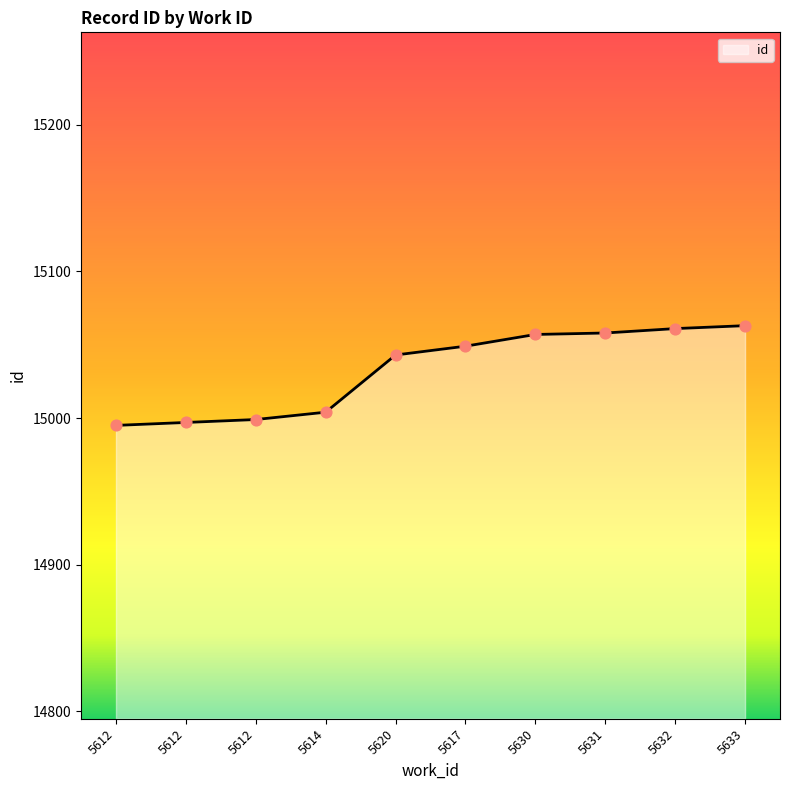

Between 5633 and 5631, which is larger?

5633